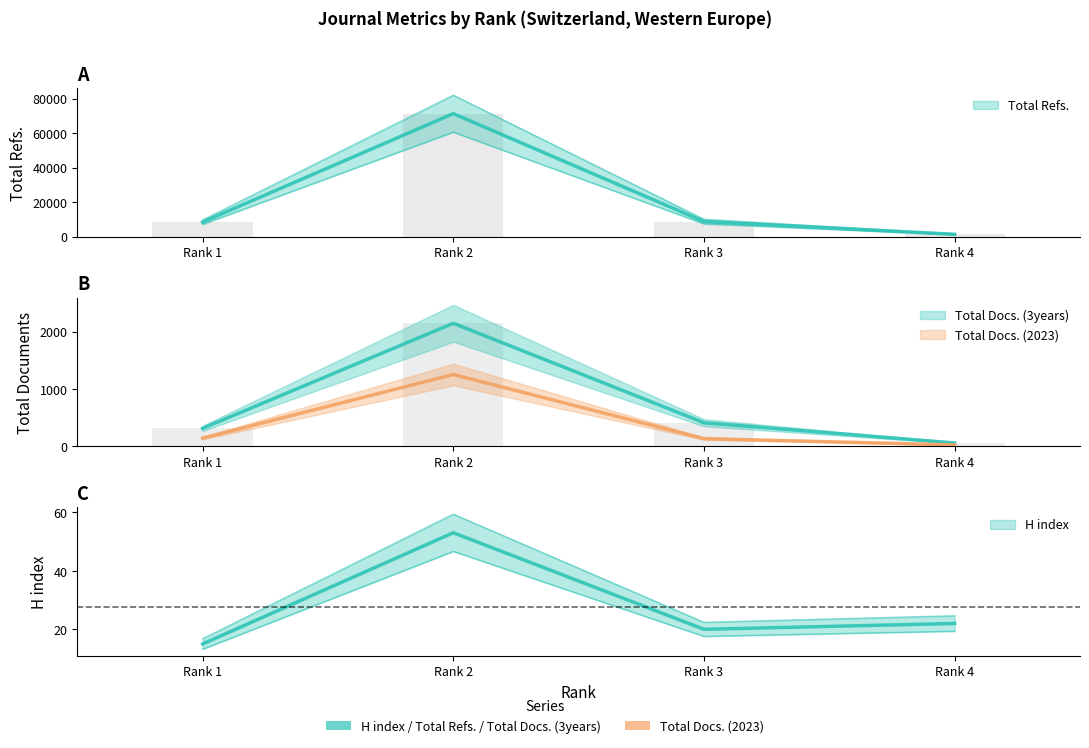

At Rank 1, list the series in order from largest to smallest.

Total Refs., Total Docs. (3years), Total Docs. (2023), H index